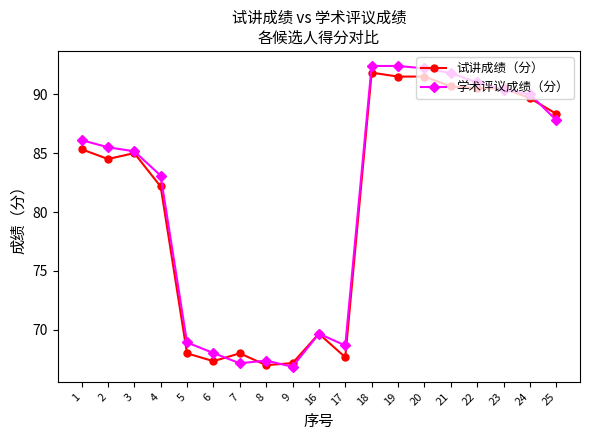

Which category has the highest value in the 试讲成绩（分） series?

18